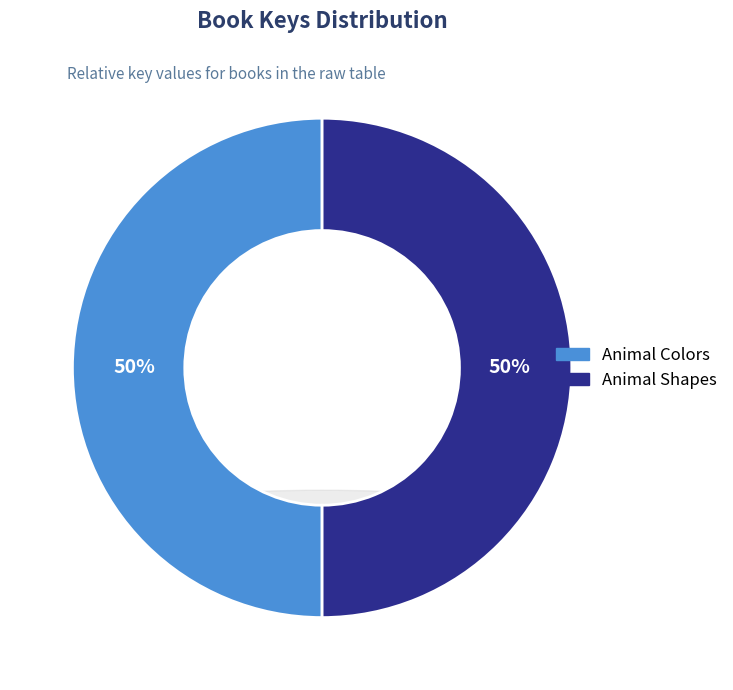

Rank the categories by value from highest to lowest.

Animal Shapes, Animal Colors